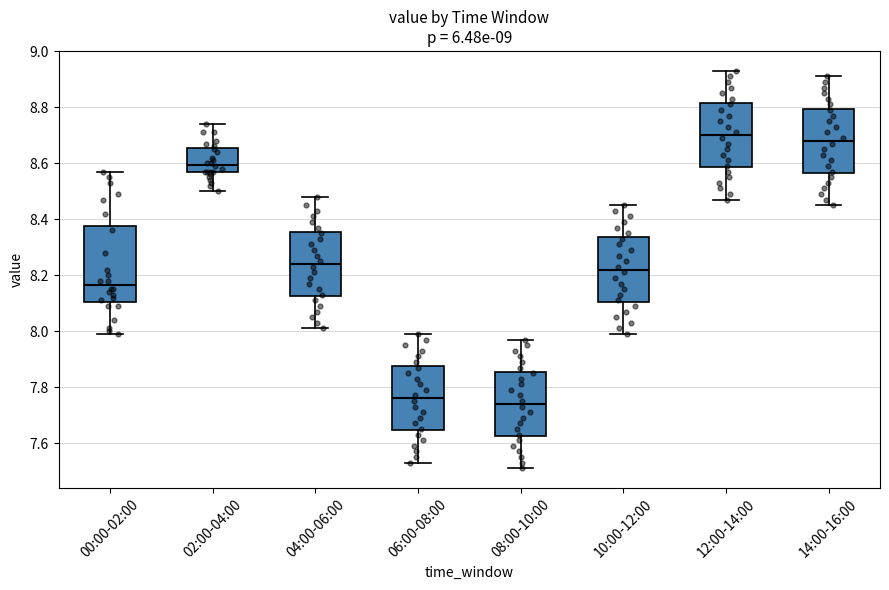

Reading left to right, transcribe this box plot: for each box, give where its median line is, the range the box spans, and where its two whiskers end, as read against the y-axis. The values are not printed on the chart, so give them approximately, as read against the axis.

00:00-02:00: median 8.16, box 8.10 to 8.38, whiskers 8.00 to 8.58
02:00-04:00: median 8.60, box 8.56 to 8.66, whiskers 8.50 to 8.74
04:00-06:00: median 8.24, box 8.12 to 8.36, whiskers 8.02 to 8.48
06:00-08:00: median 7.76, box 7.64 to 7.88, whiskers 7.54 to 8.00
08:00-10:00: median 7.74, box 7.62 to 7.86, whiskers 7.52 to 7.98
10:00-12:00: median 8.22, box 8.10 to 8.34, whiskers 8.00 to 8.46
12:00-14:00: median 8.70, box 8.58 to 8.82, whiskers 8.48 to 8.94
14:00-16:00: median 8.68, box 8.56 to 8.80, whiskers 8.46 to 8.92